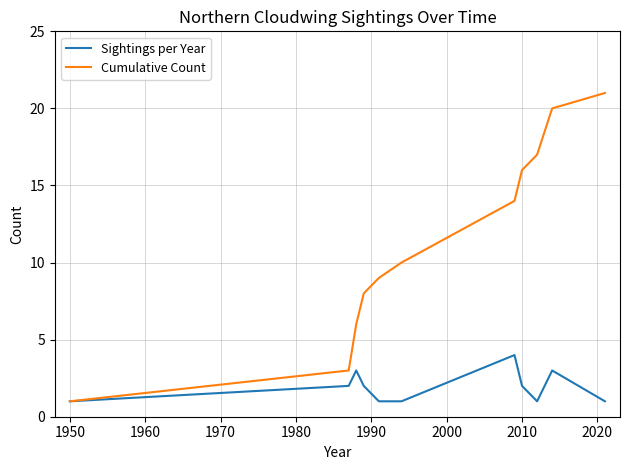

Which series has the largest range (max minus min)?

Cumulative Count